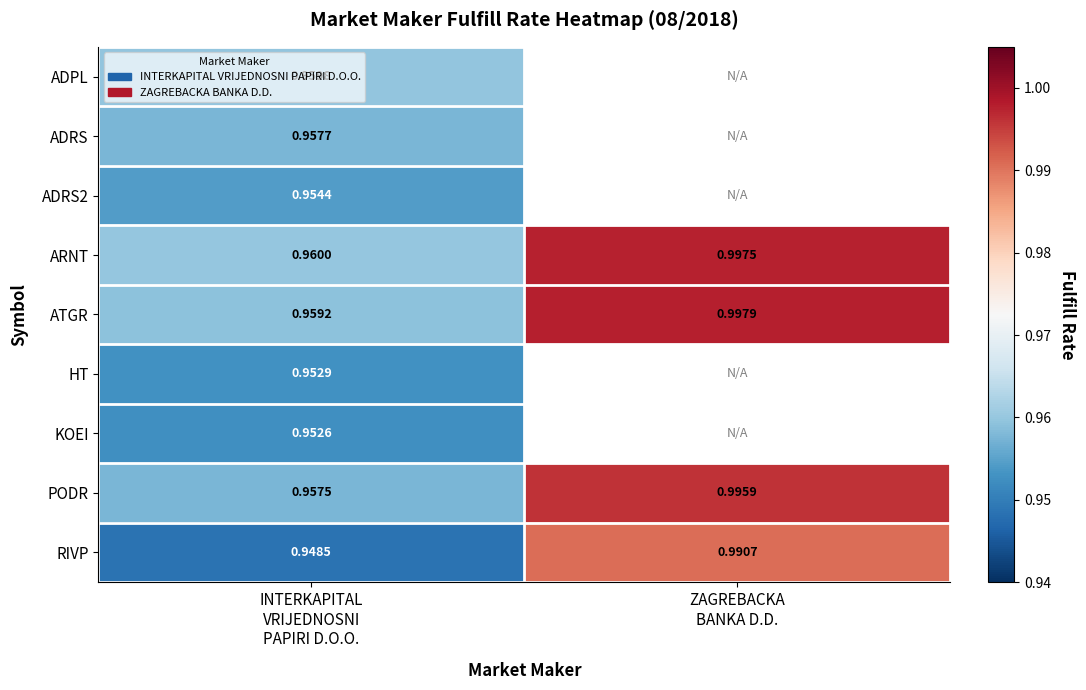

True or false: PODR has a value of 1.5 at INTERKAPITAL VRIJEDNOSNI PAPIRI D.O.O..

False